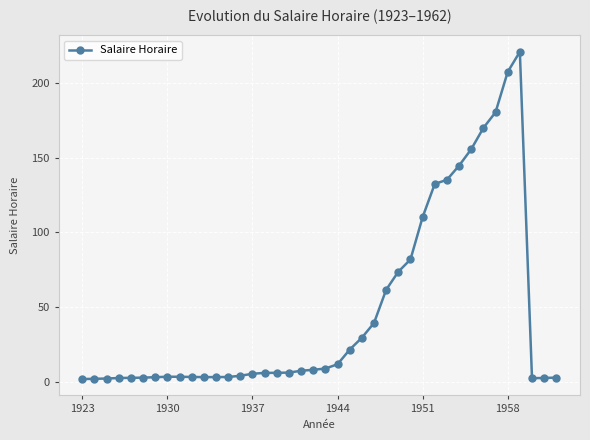

What is the maximum value shown in the chart?

221.0